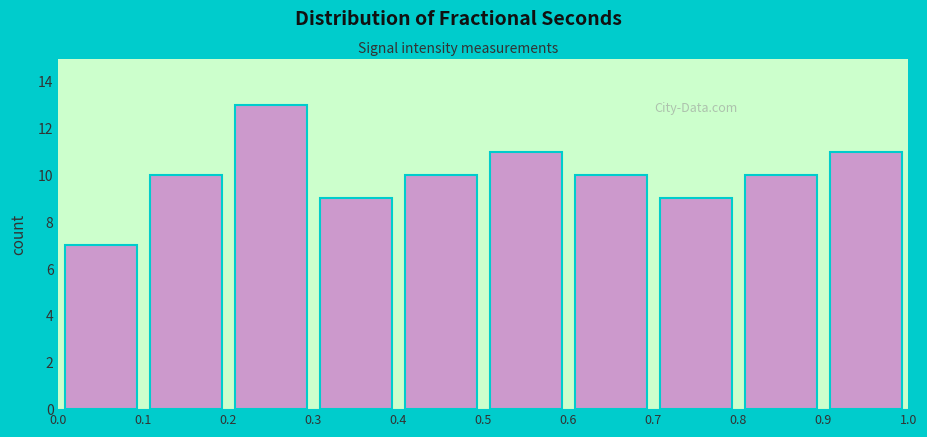

Reading left to right, transcribe this chart: for each bar, give the range it covers on the x-axis and its height. The values are not printed on the chart, so give them approximately, as read against the axis.

0.0 to 0.1: 7
0.1 to 0.2: 10
0.2 to 0.3: 13
0.3 to 0.4: 9
0.4 to 0.5: 10
0.5 to 0.6: 11
0.6 to 0.7: 10
0.7 to 0.8: 9
0.8 to 0.9: 10
0.9 to 1.0: 11